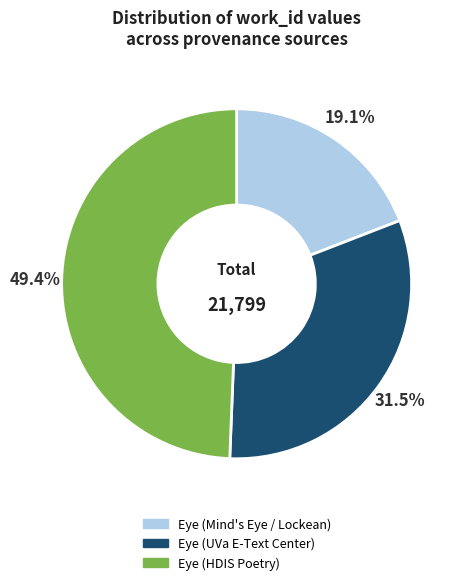

Does any single category account for the majority?

No